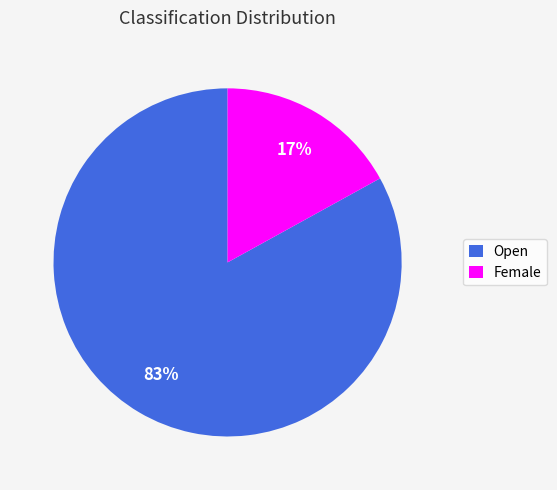

Is the sum of Open and Female greater than half?

Yes